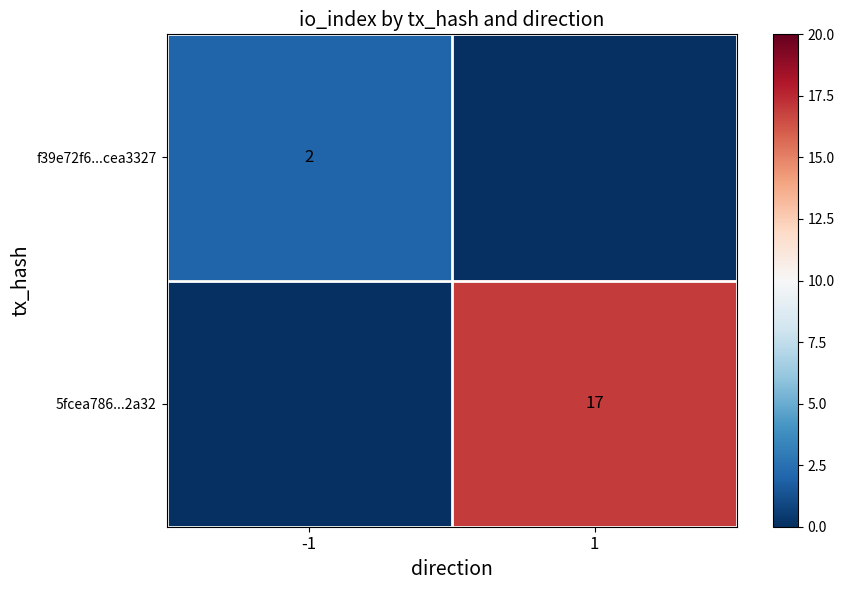

The 5fcea786...2a32 series shows 17 at 1. True or false?

True